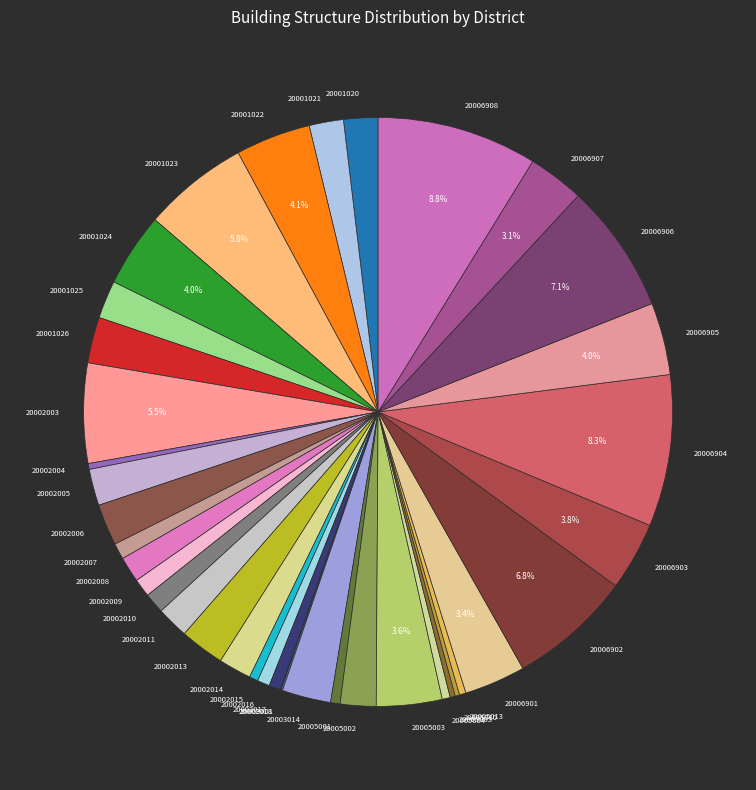

To the nearest percent, what percentage of the pie is 20001023?

6%